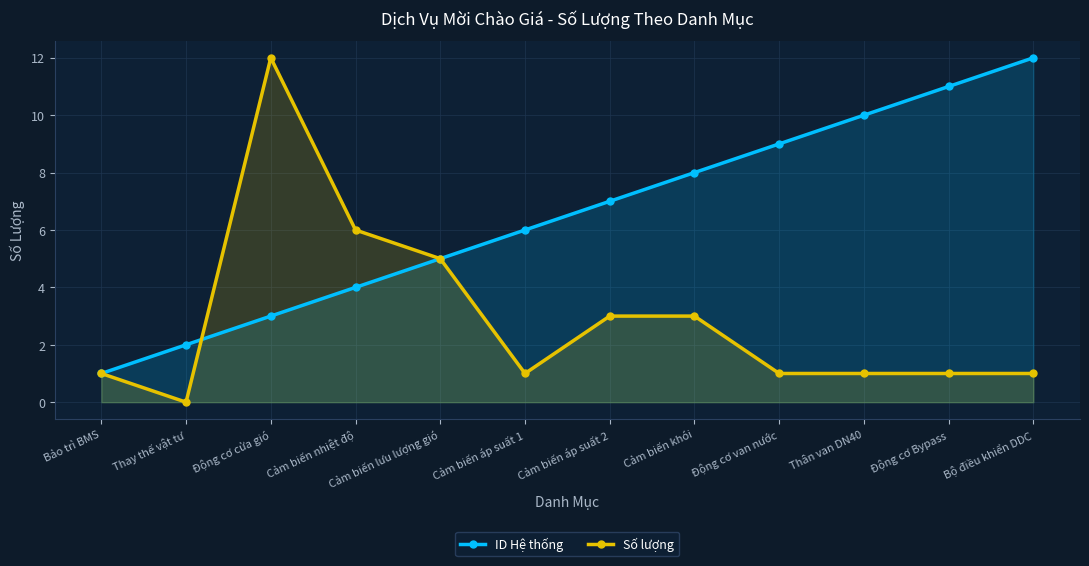

How many interior local valleys does the Số lượng series have?

2